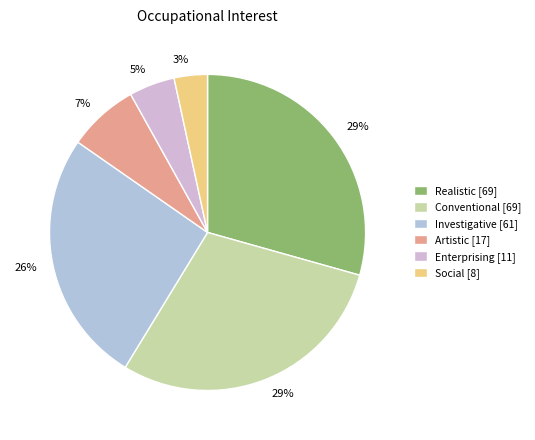

Does any single category account for the majority?

No